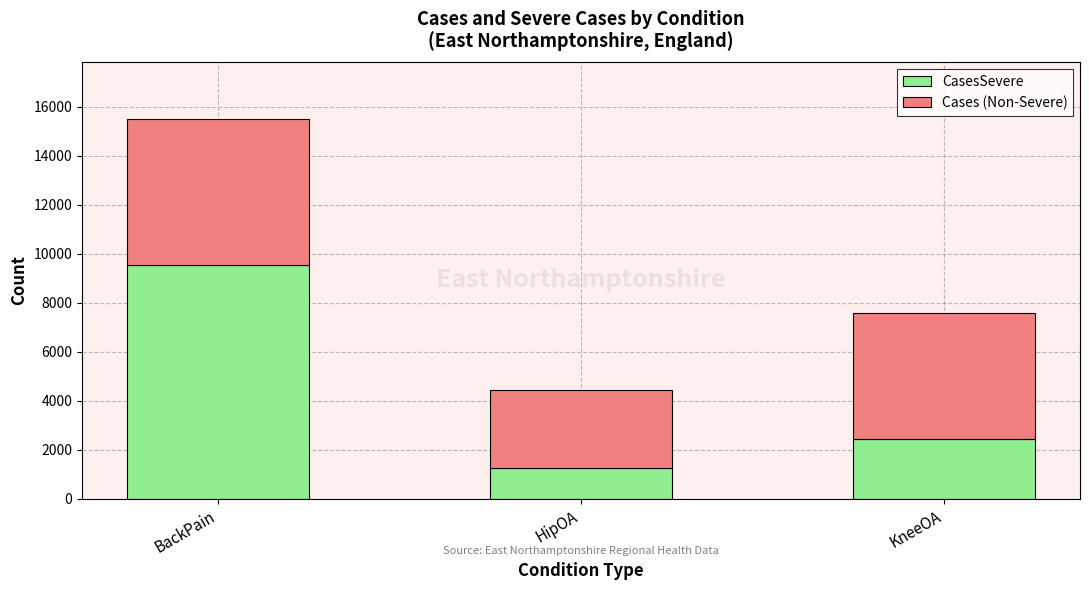

What is the total value across all series at BackPain?

15508